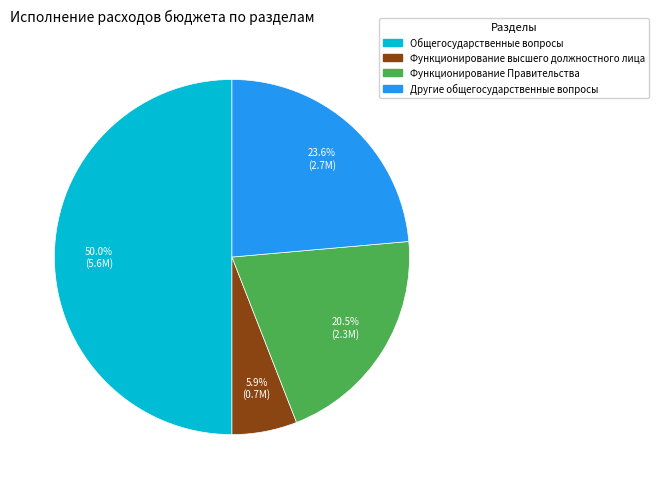

What percentage is the Общегосударственные вопросы slice, to the nearest percent?

50%